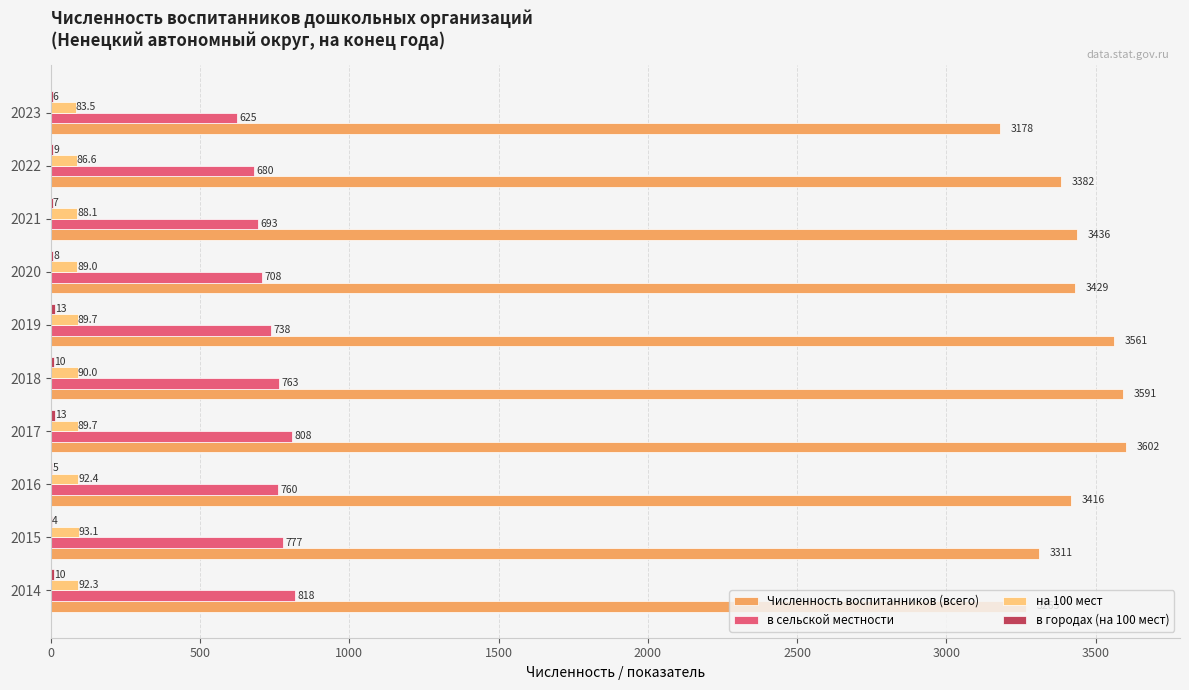

True or false: на 100 мест has a value of 93.1 at 2015.

True